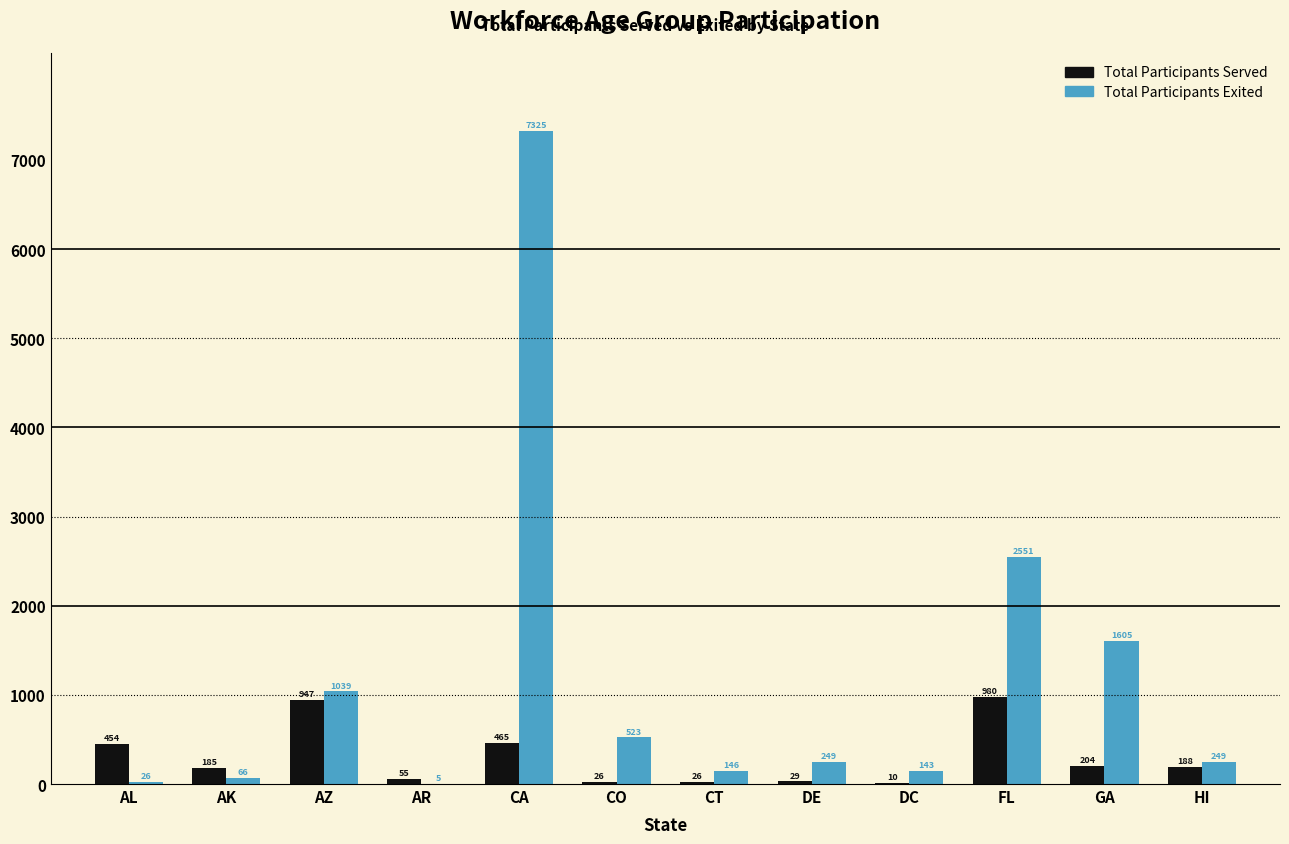

The Total Participants Exited series shows 249 at HI. True or false?

True